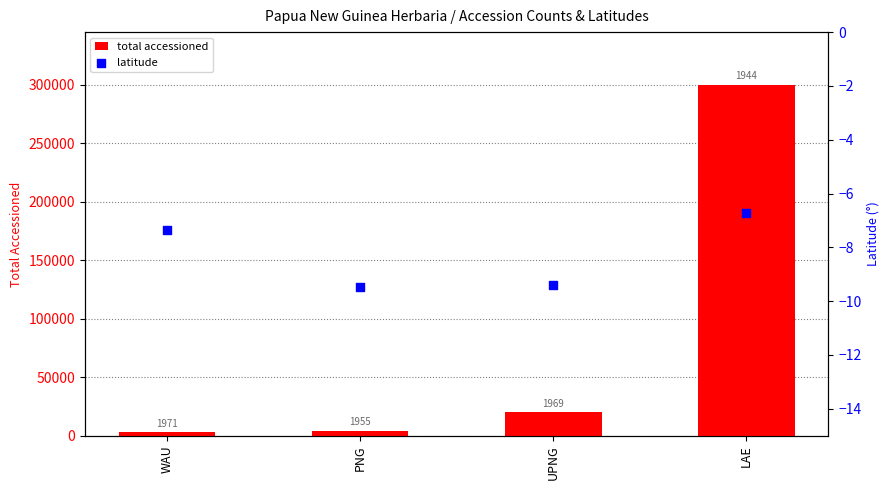

What are all the series names shown in the legend?

total accessioned, latitude